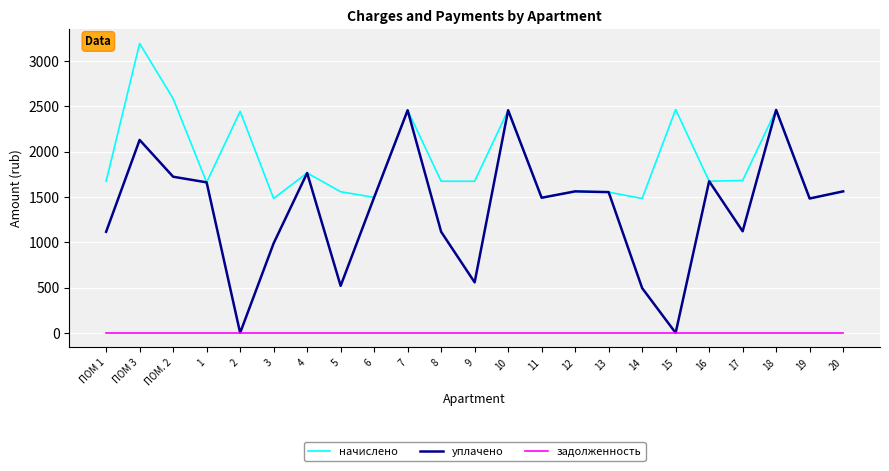

What is the maximum value shown in the chart?

3191.9